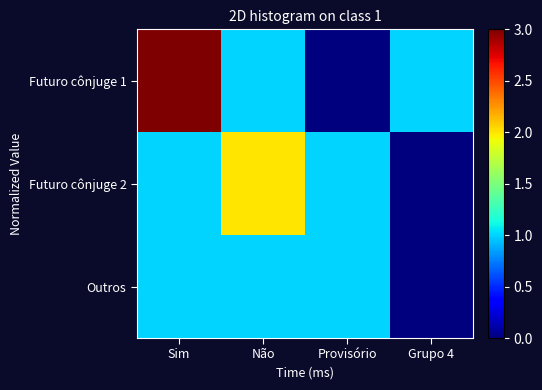

Reading left to right, transcribe all the data shown in this chart.

Futuro cônjuge 1: Sim=3	Não=1	Provisório=0	Grupo 4=1
Futuro cônjuge 2: Sim=1	Não=2	Provisório=1	Grupo 4=0
Outros: Sim=1	Não=1	Provisório=1	Grupo 4=0